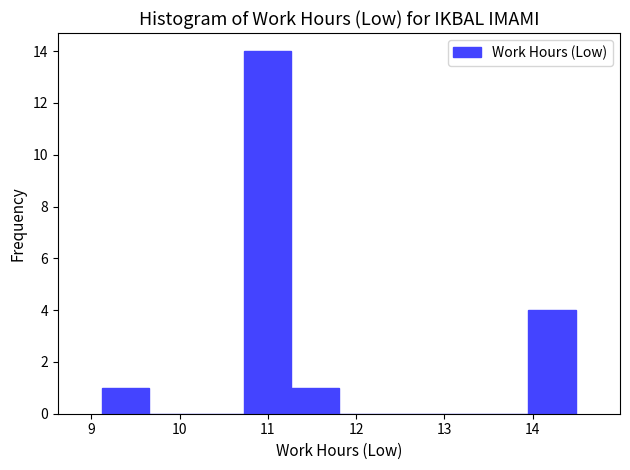

Reading left to right, list every bar in this chart as the range it spans on the x-axis followed by its height. Neither the bar edges nor the heights are printed on the chart, so give them approximately, as read against the axes.

9.1 to 9.7: 1
9.7 to 10.2: 0
10.2 to 10.7: 0
10.7 to 11.3: 14
11.3 to 11.8: 1
11.8 to 12.3: 0
12.3 to 12.9: 0
12.9 to 13.4: 0
13.4 to 14.0: 0
14.0 to 14.5: 4